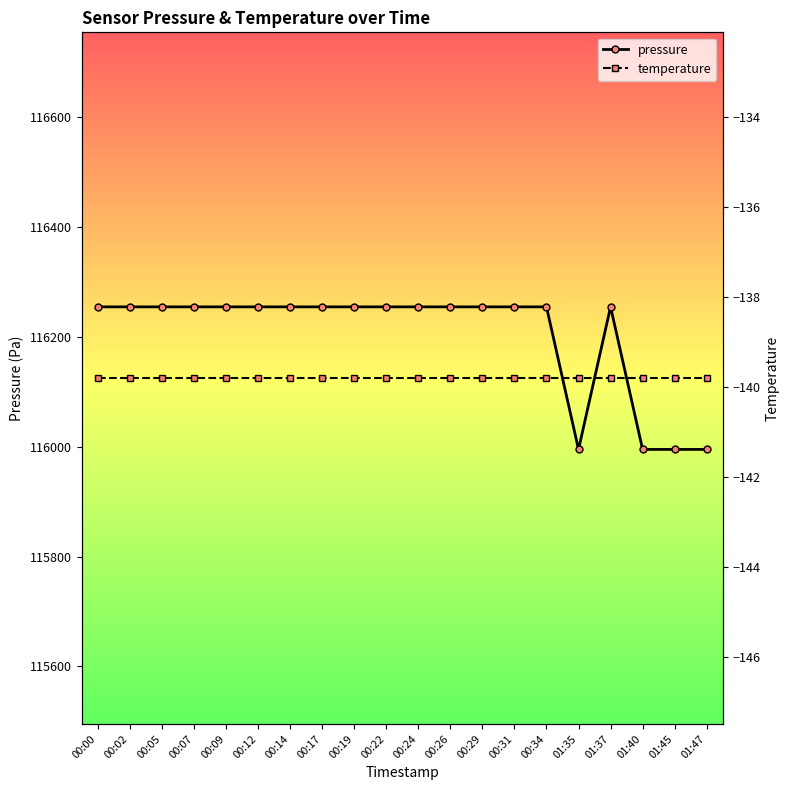

What value does the temperature series have at 01:45?

-139.8